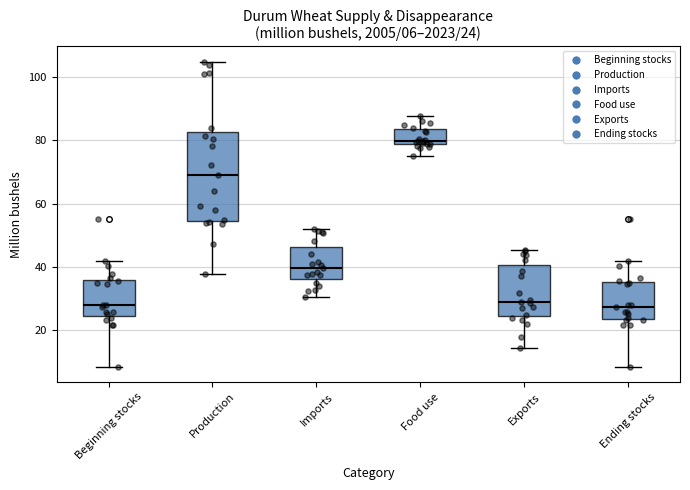

Which box has the highest median line?

Food use